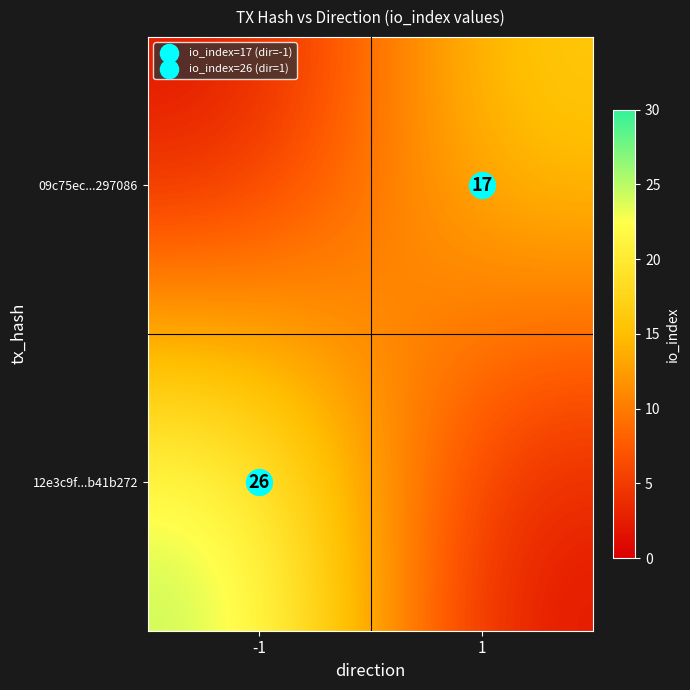

What is the spread (max minus min) of values at -1?

25